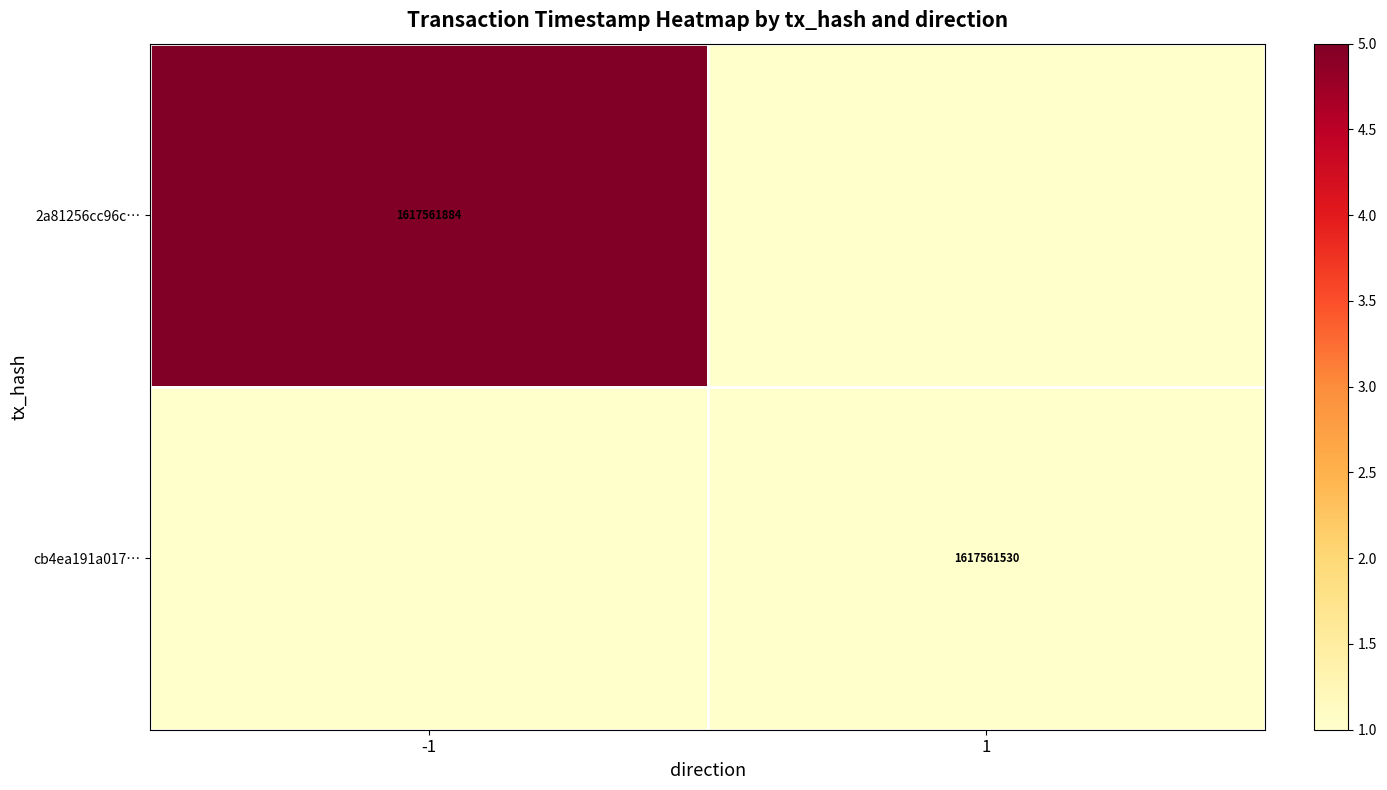

The cb4ea191a017… series shows 1617561530 at 1. True or false?

True